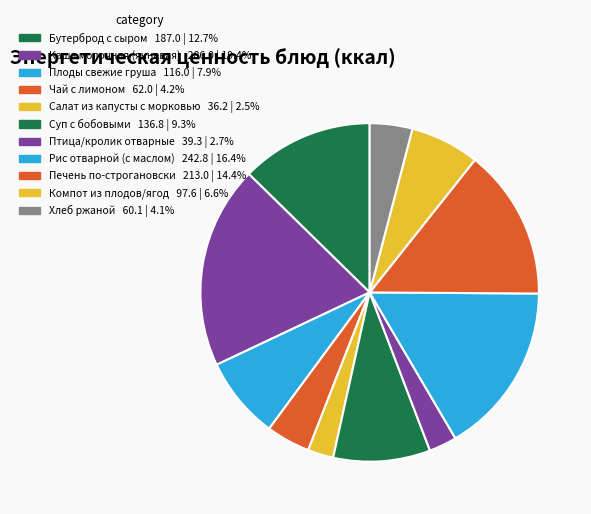

What is the smallest slice in the pie chart?

Салат из капусты с морковью